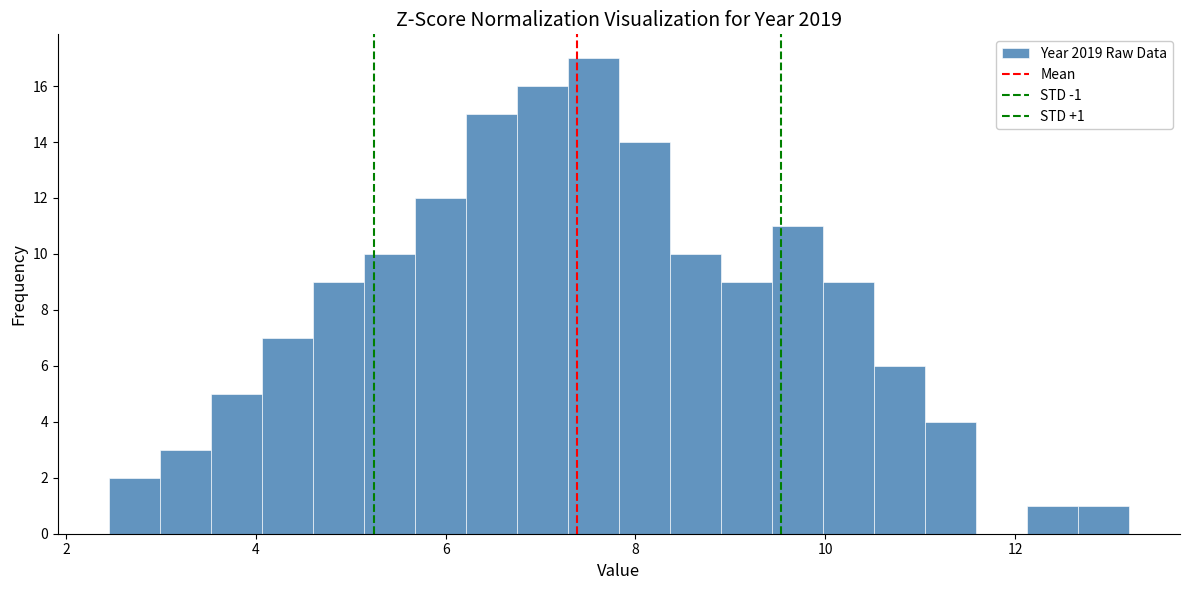

Read against the x-axis, roughly where is the centre of the tallest bar?

7.6